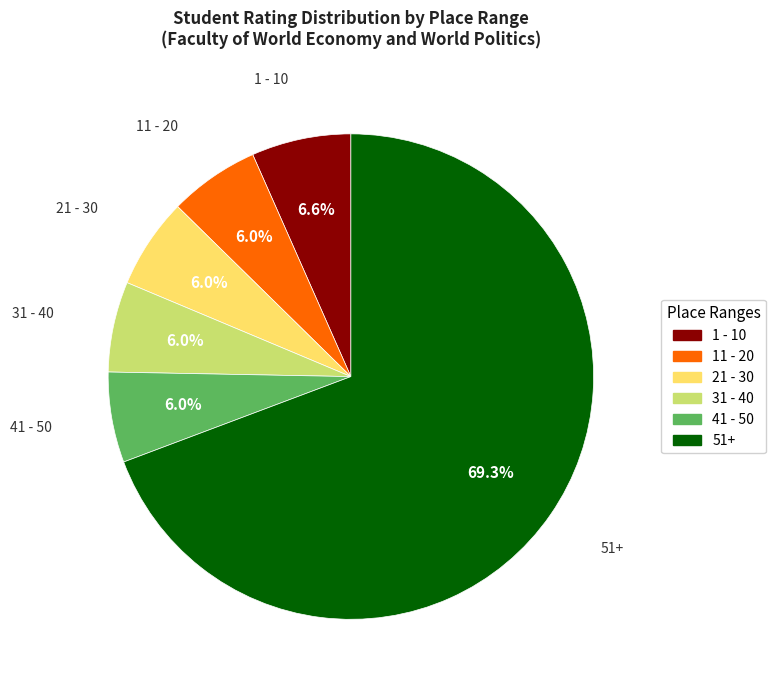

Is there any slice that represents more than half of the pie?

Yes